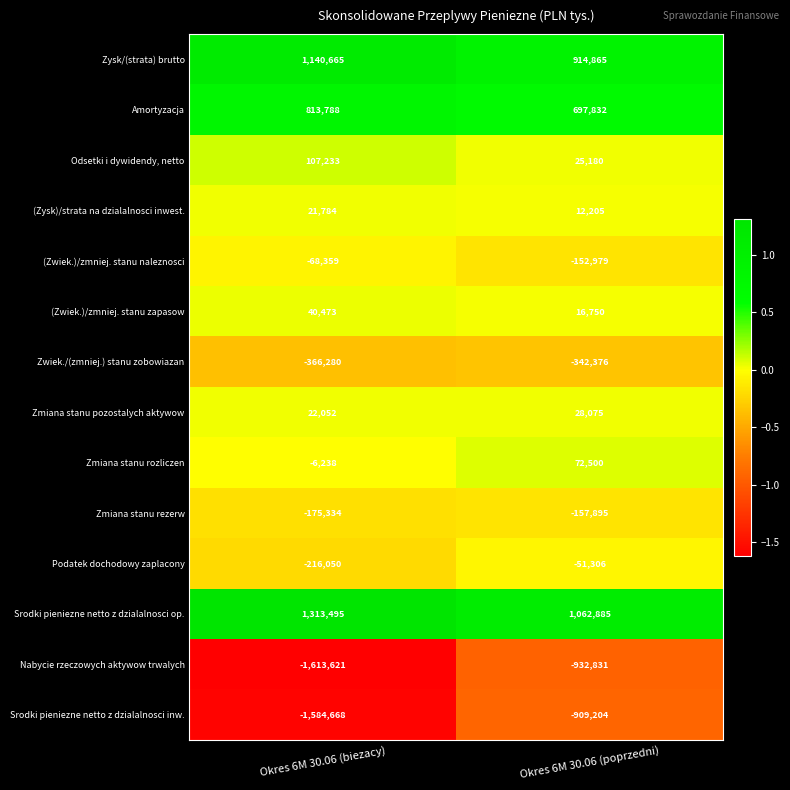

True or false: Amortyzacja has a value of 411848 at Okres 6M 30.06 (biezacy).

False